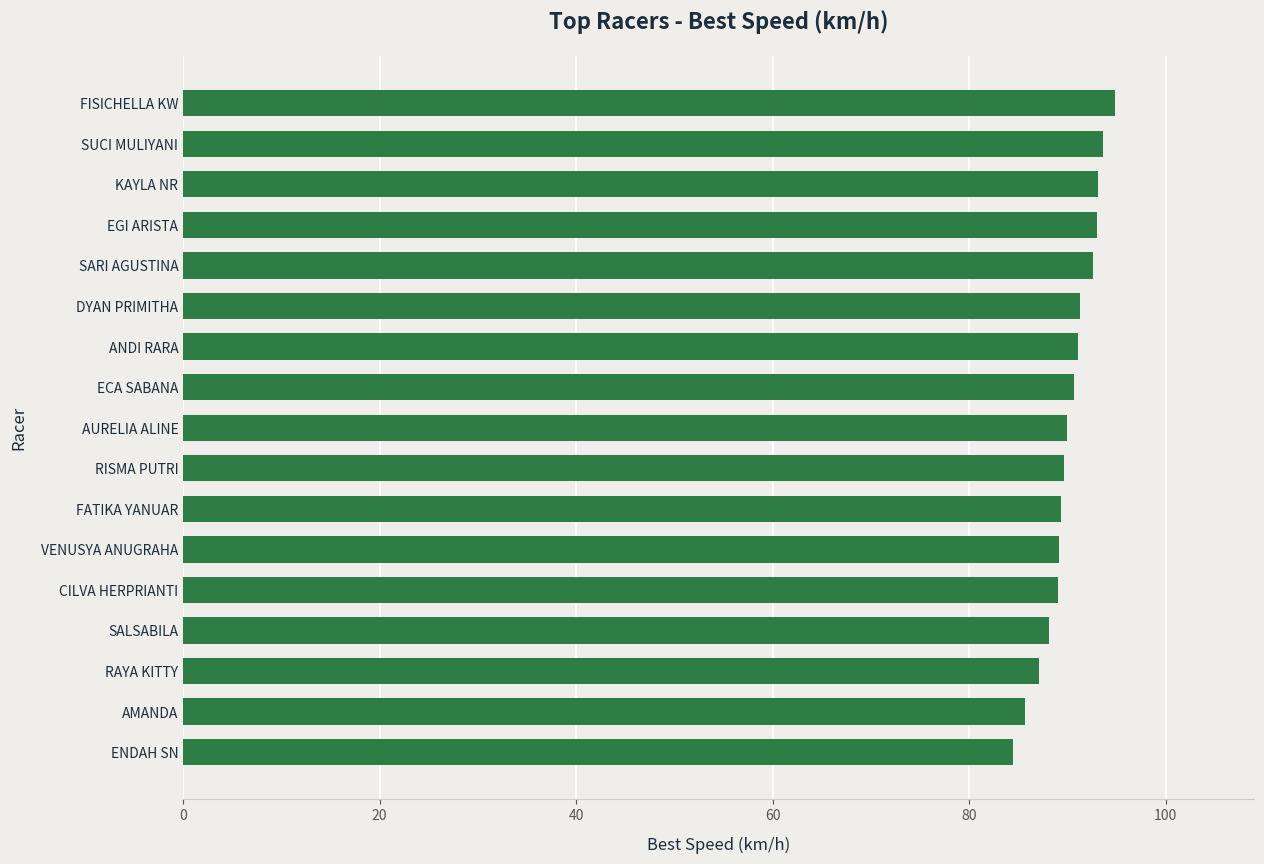

What is the difference between the maximum and second lowest values?

9.1